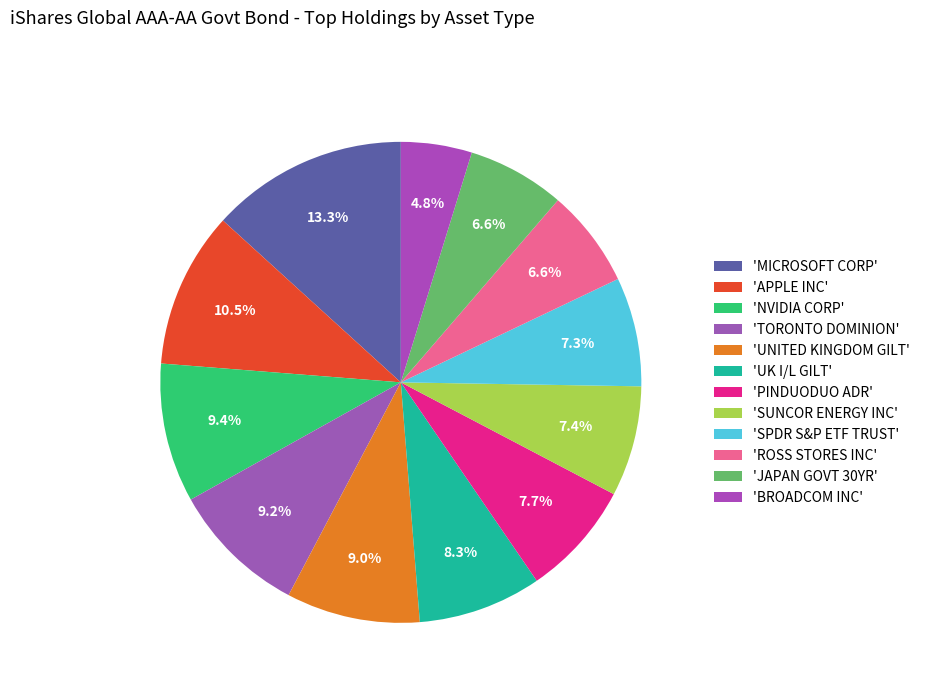

How many slices are in this pie chart?

12